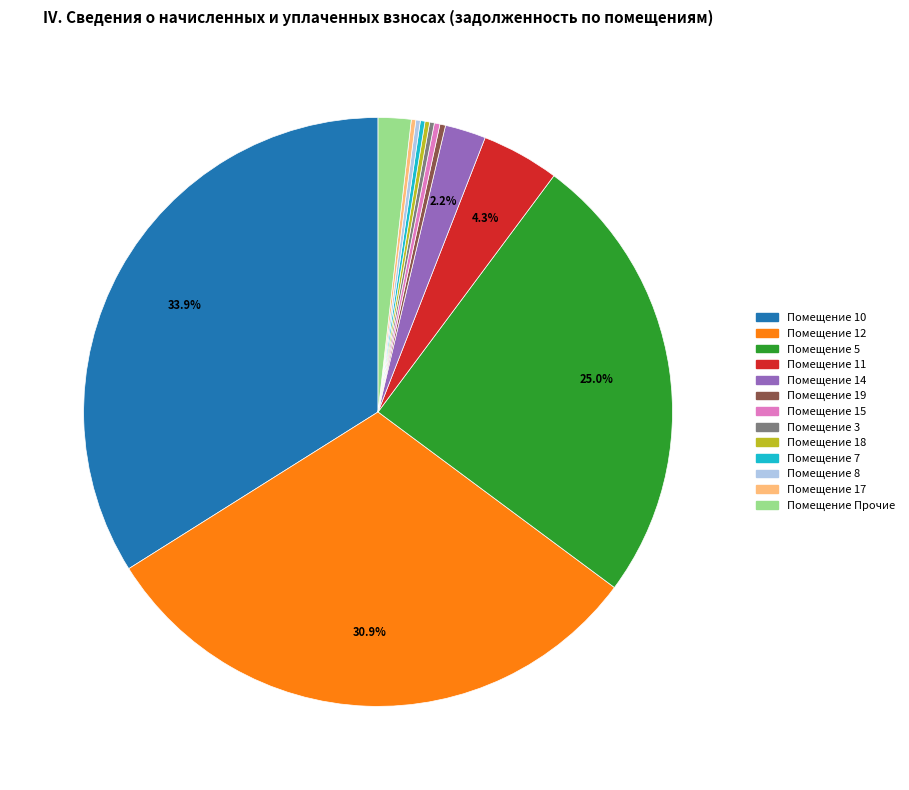

Does any single category account for the majority?

No